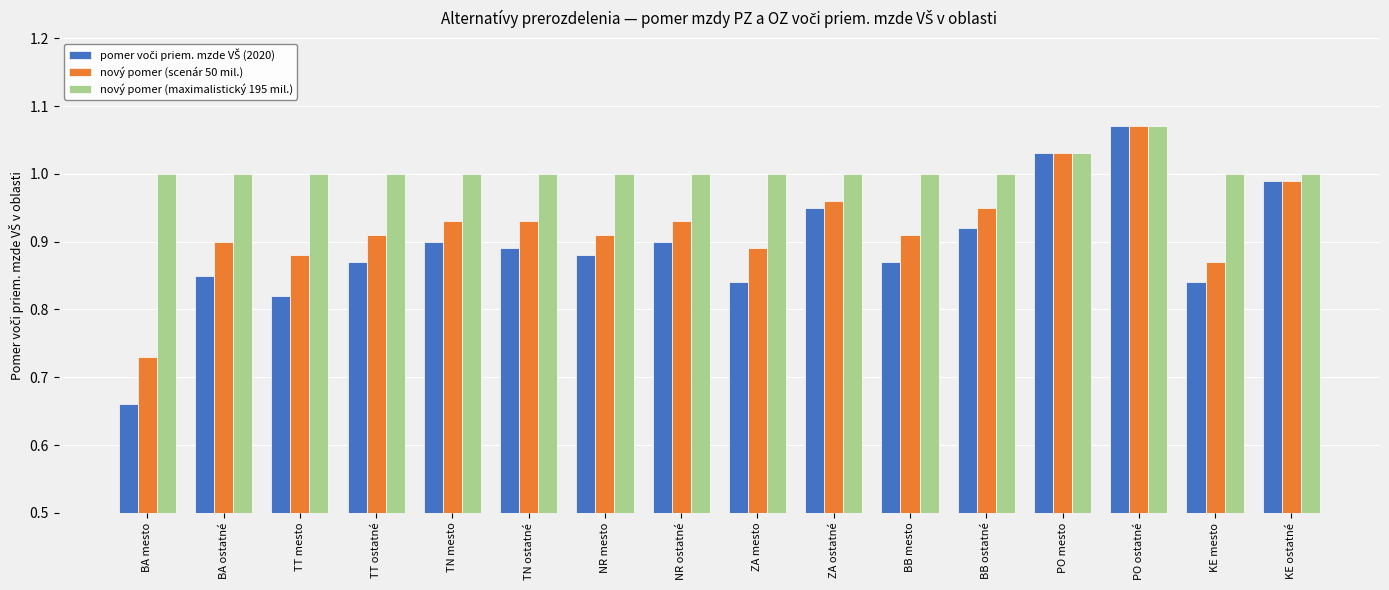

How many series are shown in this chart?

3